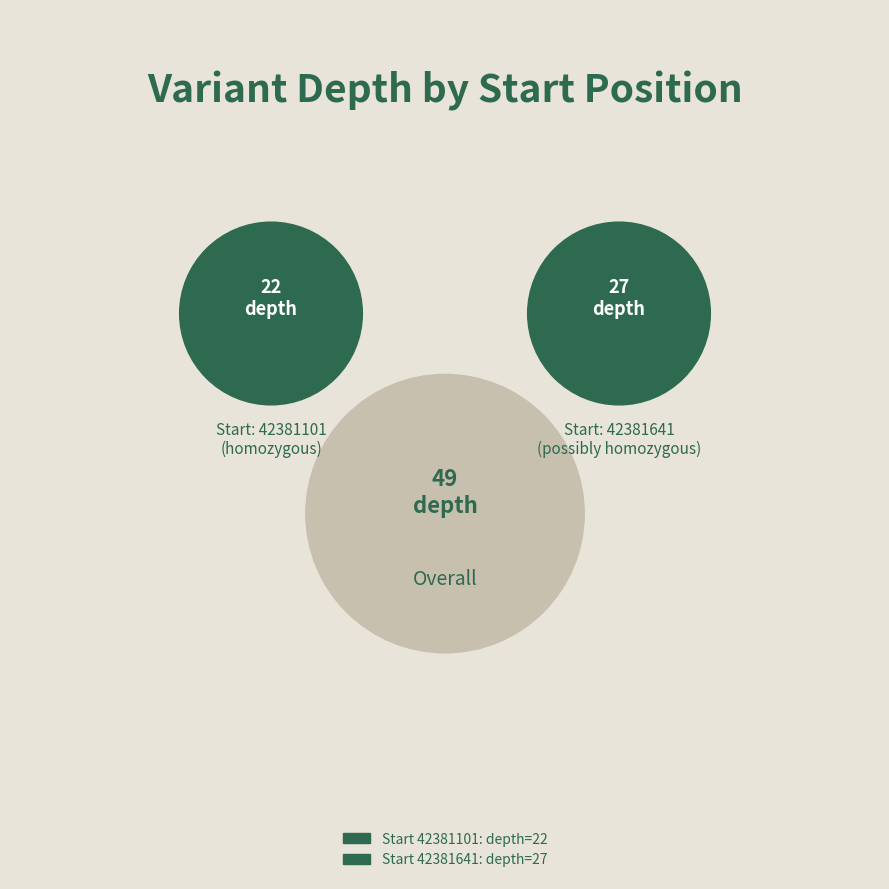

The 42381641 slice represents 55% of the pie. True or false?

True